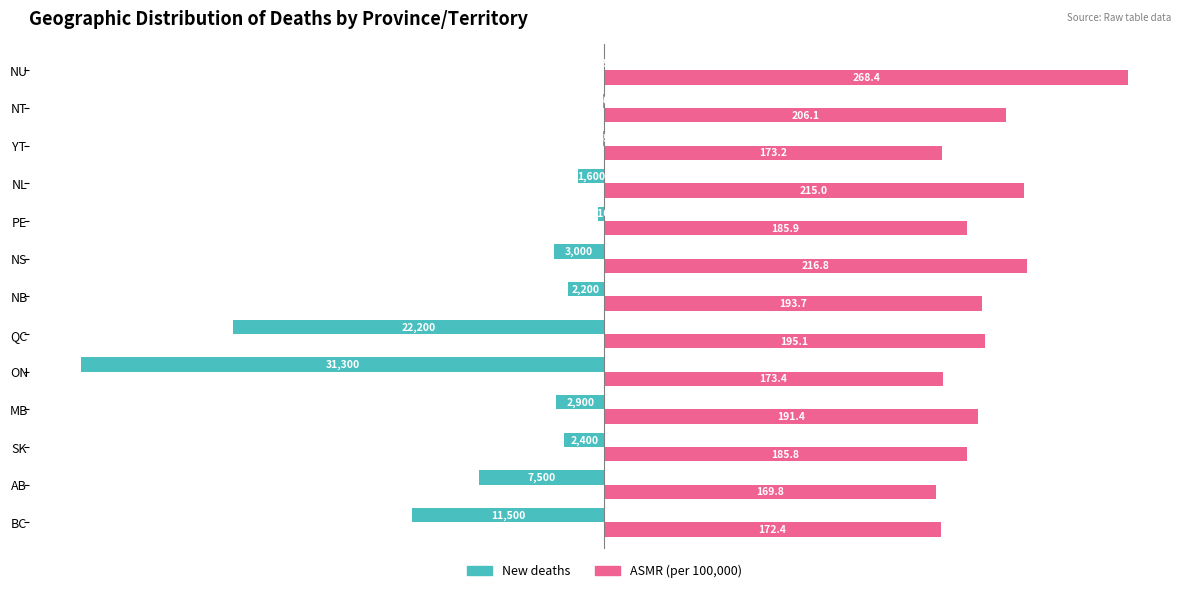

Are the bars horizontal?

Yes